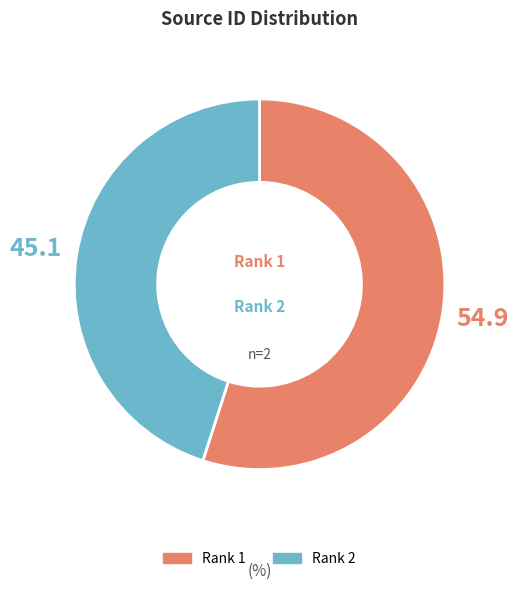

Does Rank 1 account for over 50% of the chart?

Yes